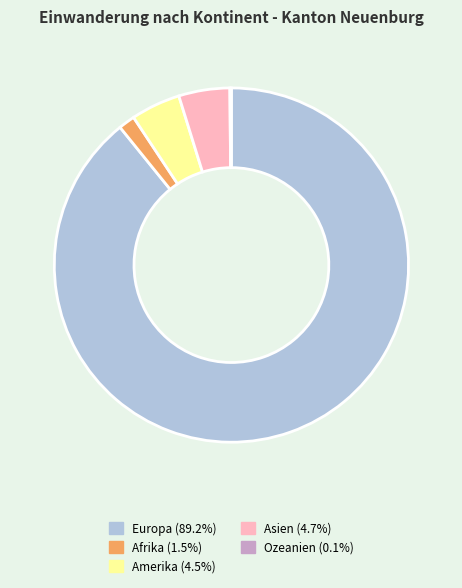

Does Europa account for over 50% of the chart?

Yes